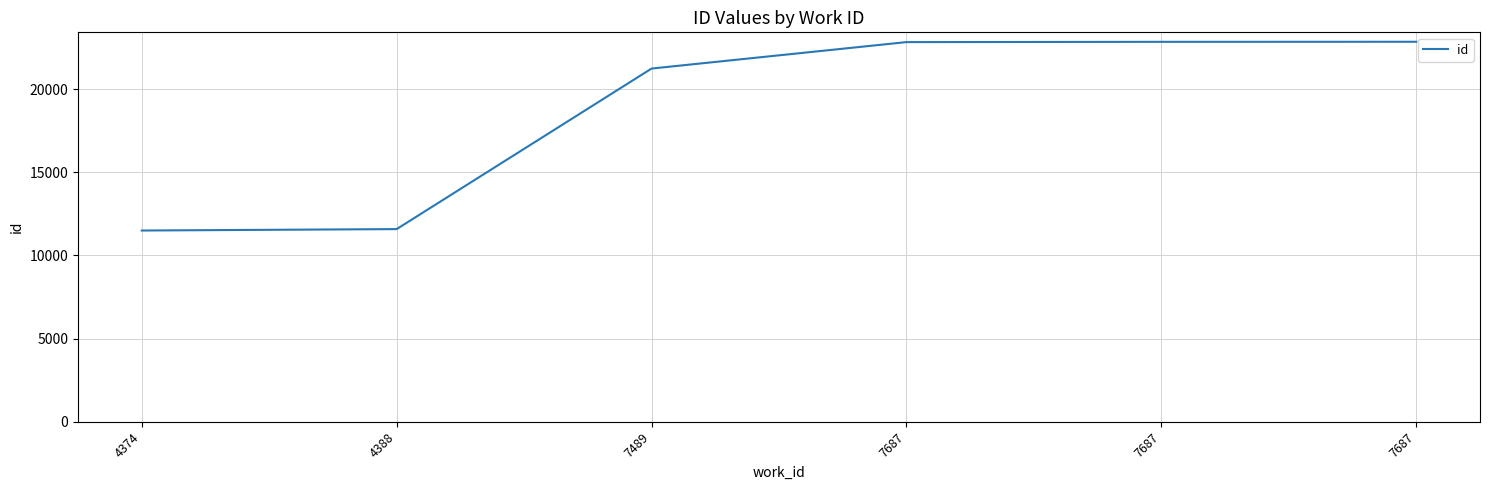

Does the chart have visible grid lines?

Yes